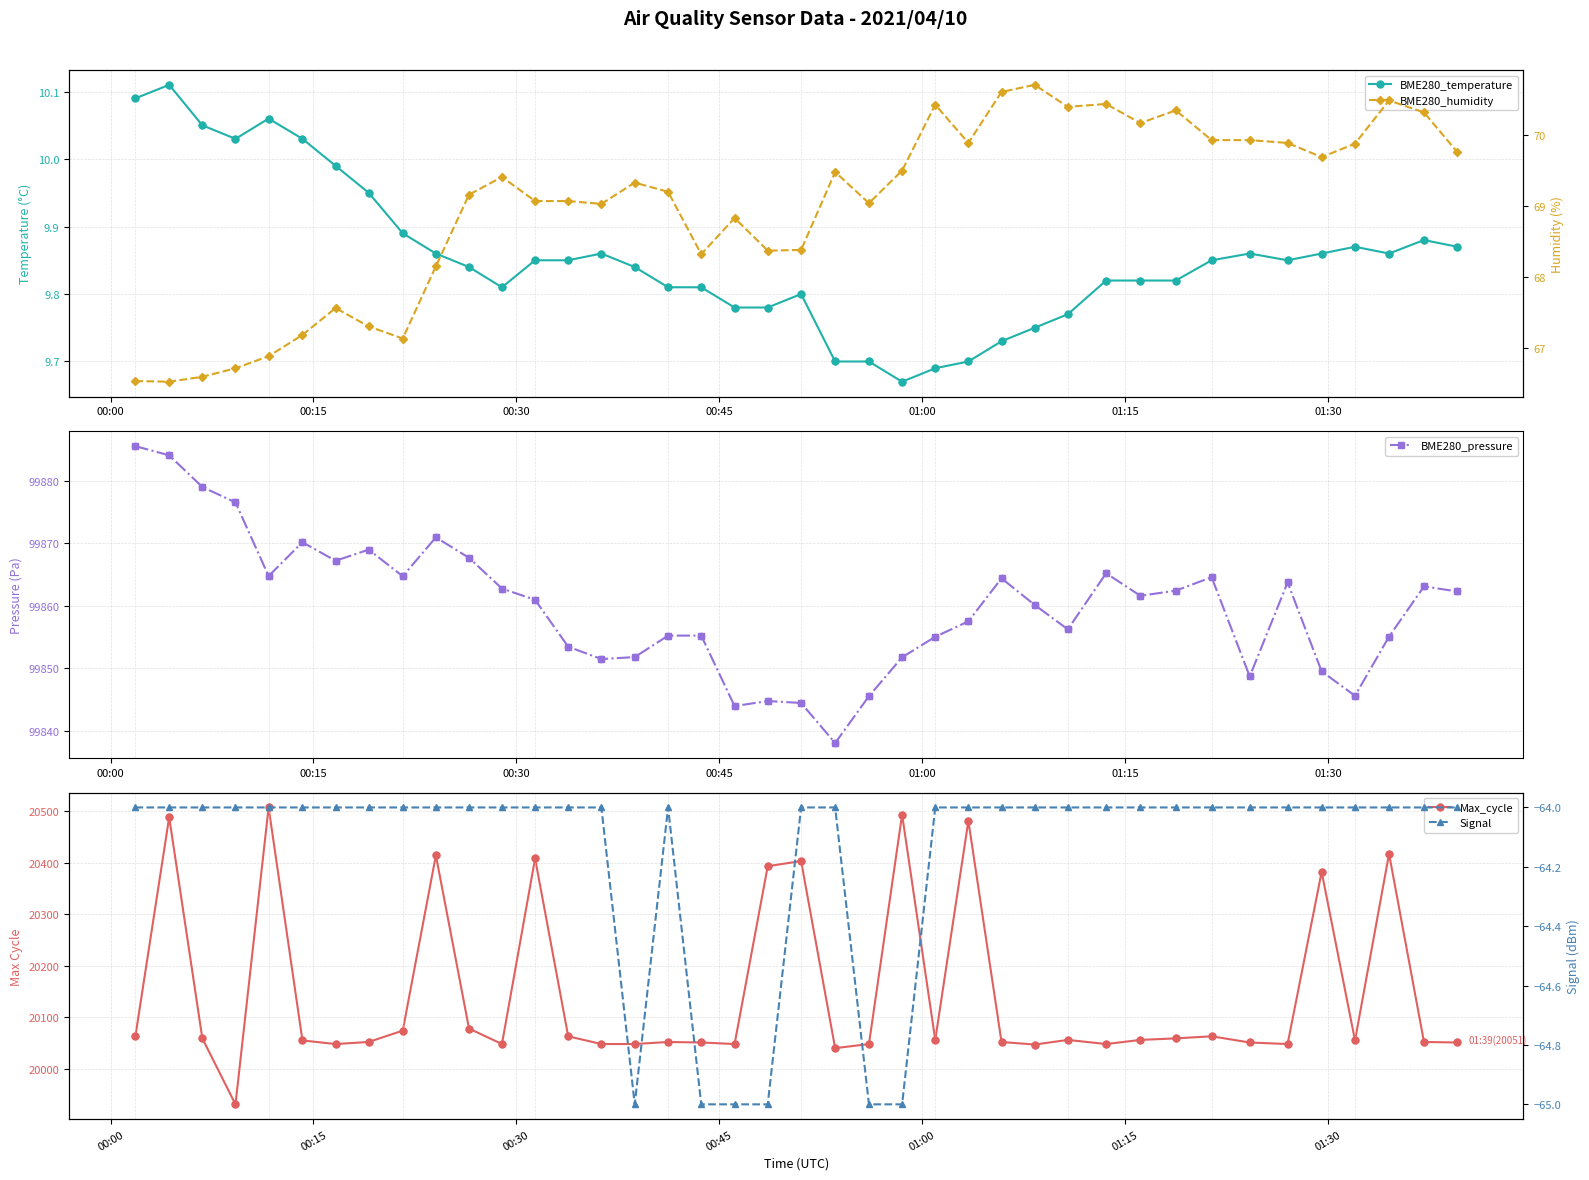

Which series has the widest spread of Y values?

Max_cycle